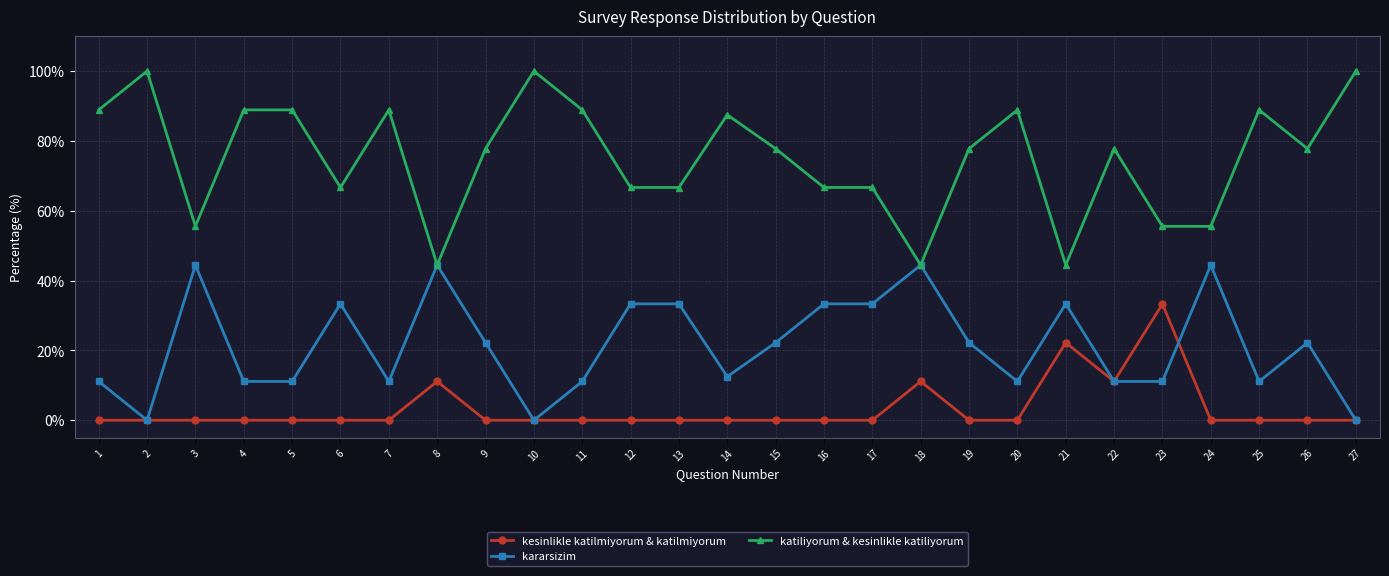

True or false: katiliyorum & kesinlikle katiliyorum and kesinlikle katilmiyorum & katilmiyorum cross at least once.

False